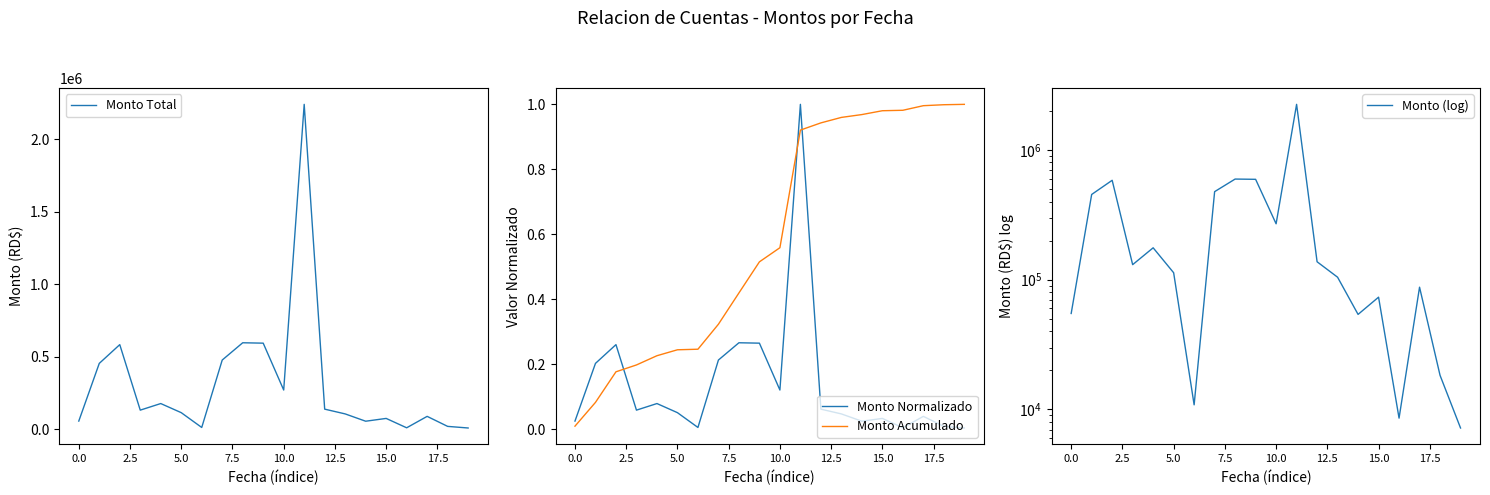

What are all the series names shown in the legend?

Monto Total, Monto Normalizado, Monto Acumulado, Monto (log)